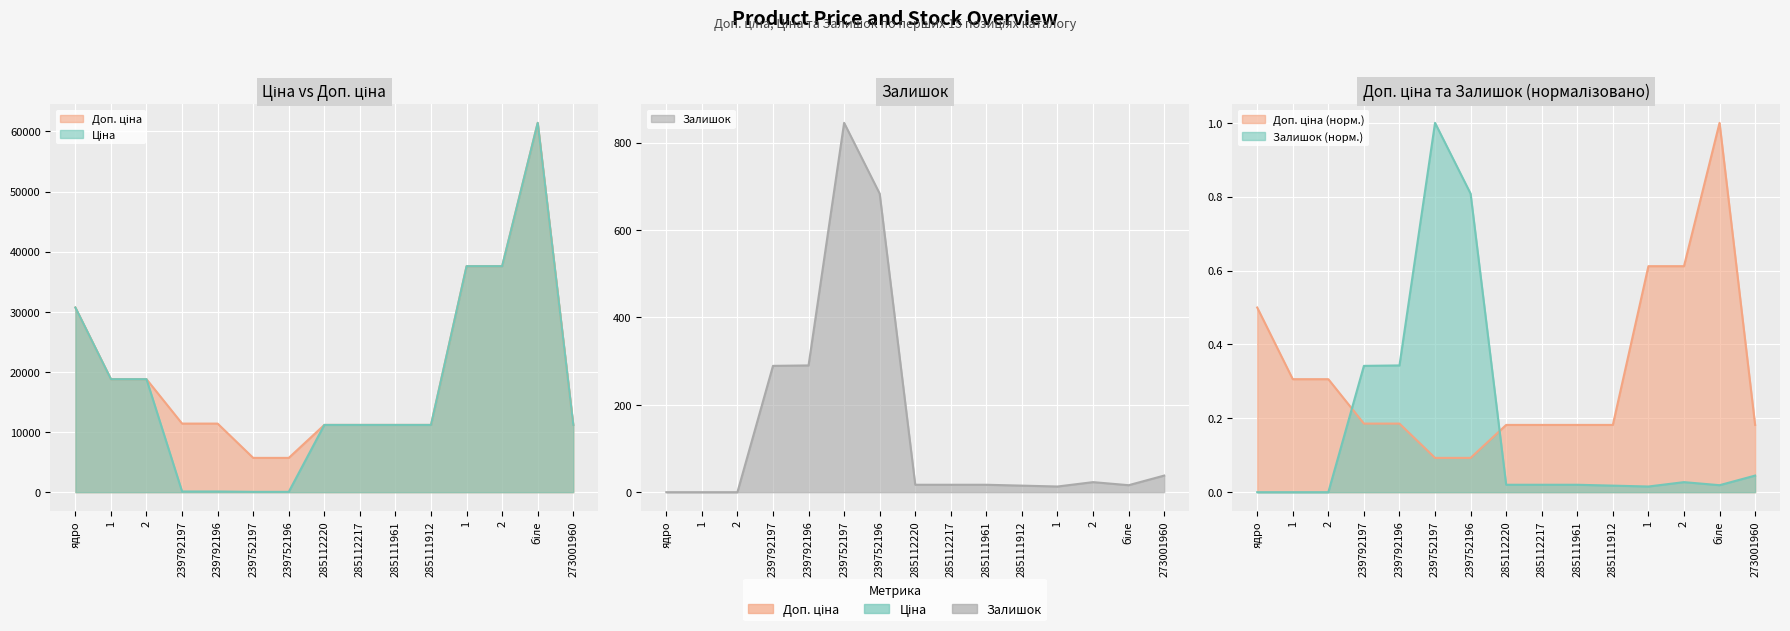

What are all the series names shown in the legend?

Доп. ціна, Ціна, Залишок